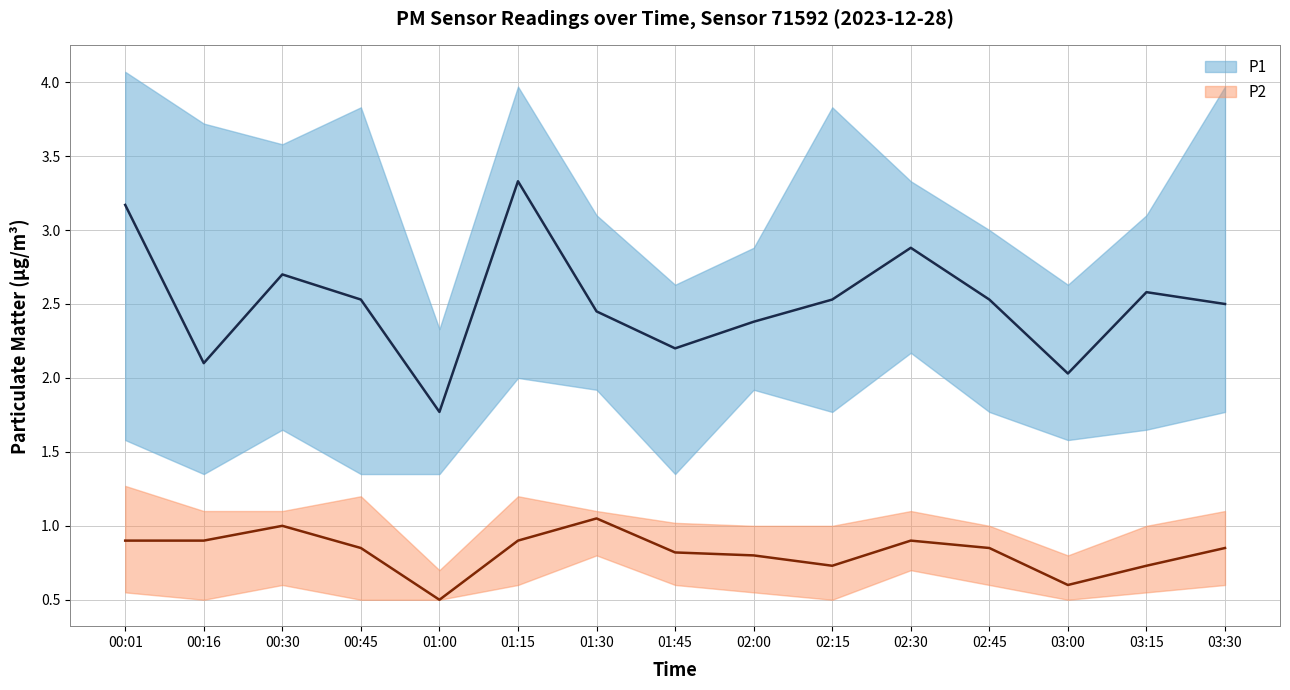

How many lines are shown in the chart?

2